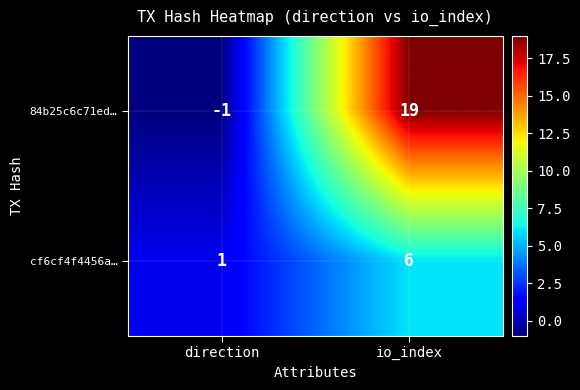

What is the difference between the highest and lowest values at io_index?

13